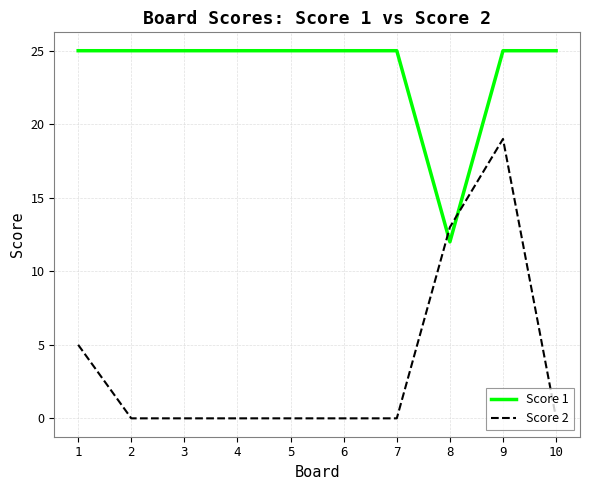

List the series in order of their overall mean, highest first.

Score 1, Score 2